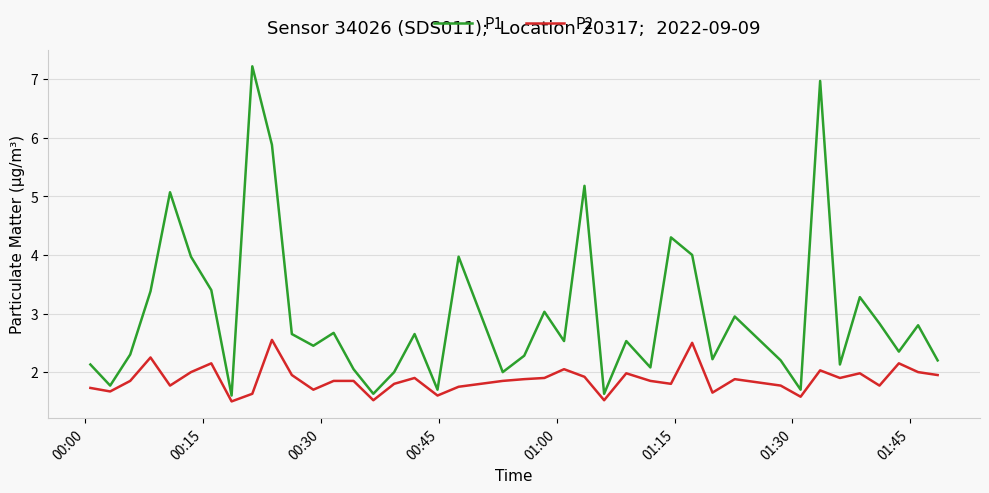

List the series in order of their peak value, highest first.

P1, P2